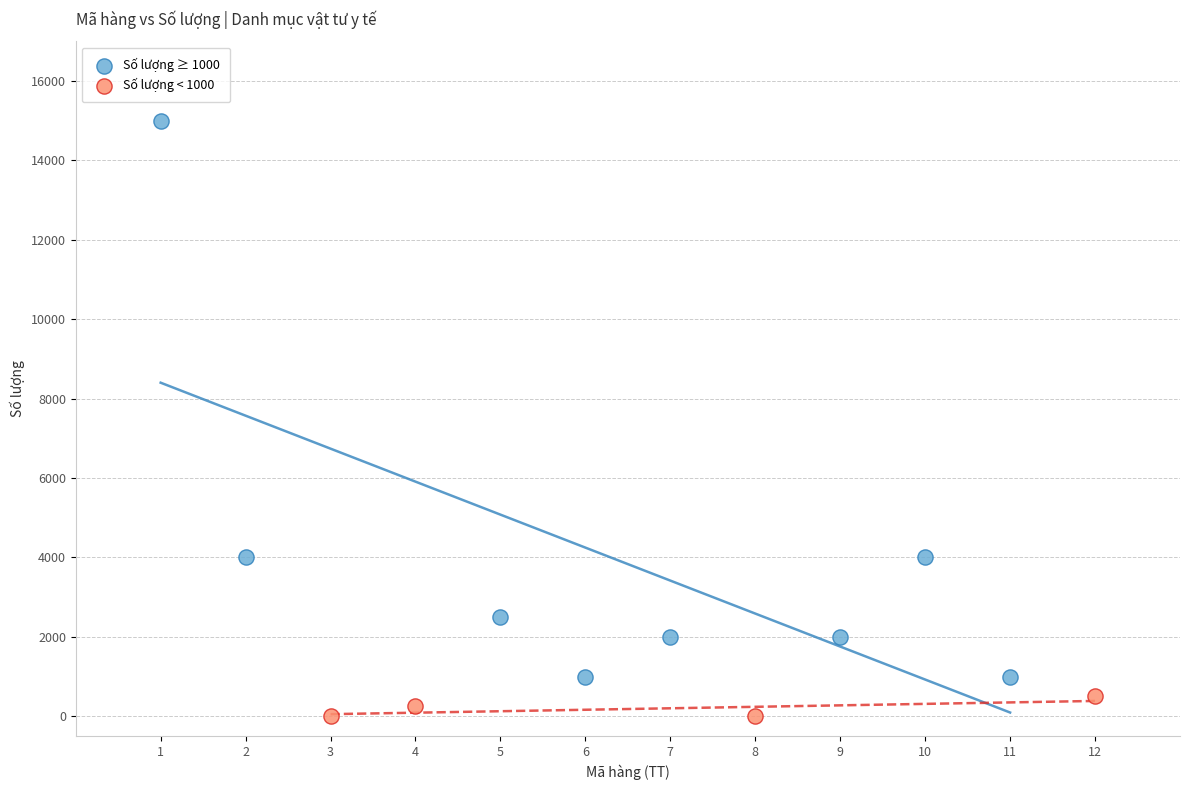

Which series has the widest spread of Y values?

Số lượng ≥ 1000